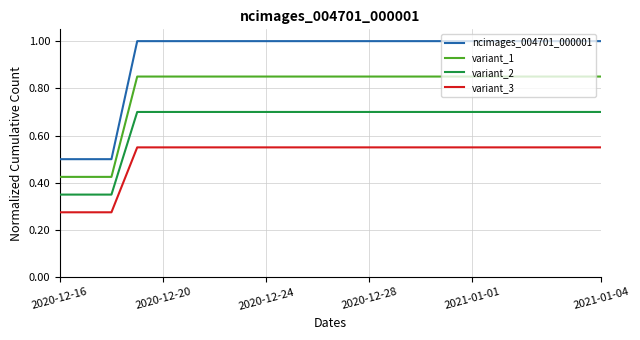

List the series in order of their overall mean, highest first.

ncimages_004701_000001, variant_1, variant_2, variant_3